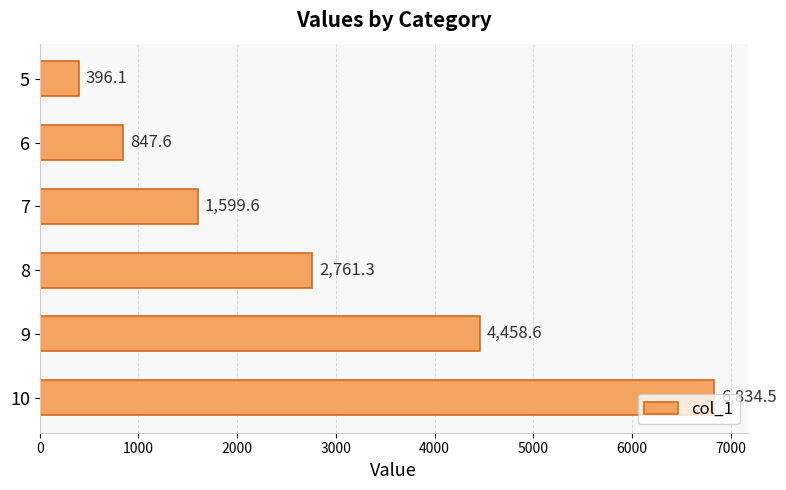

Which has a higher value, 8 or 9?

9